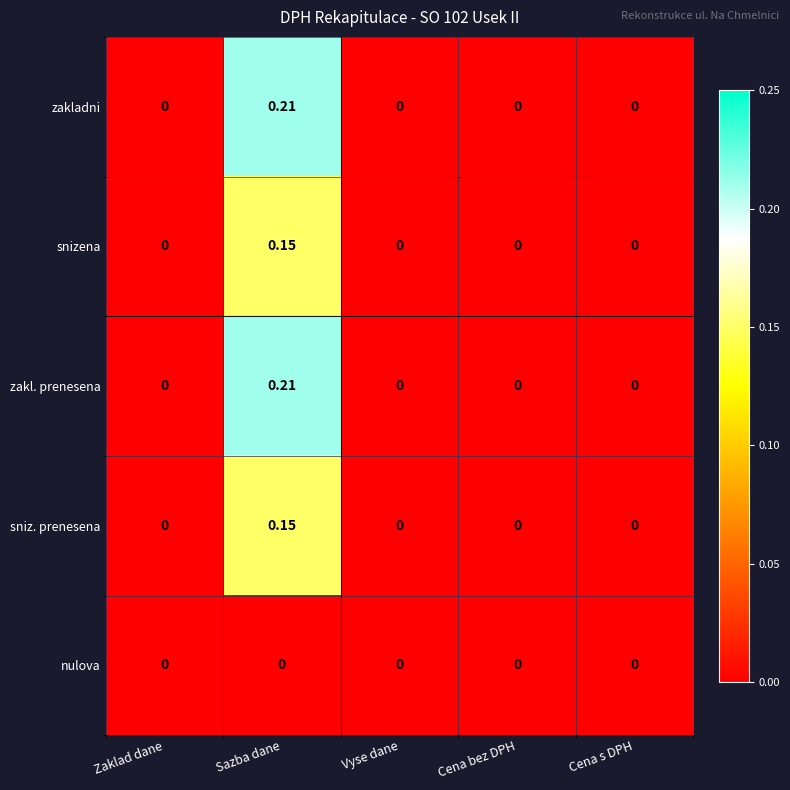

At which category is the sum across all series the highest?

Sazba dane